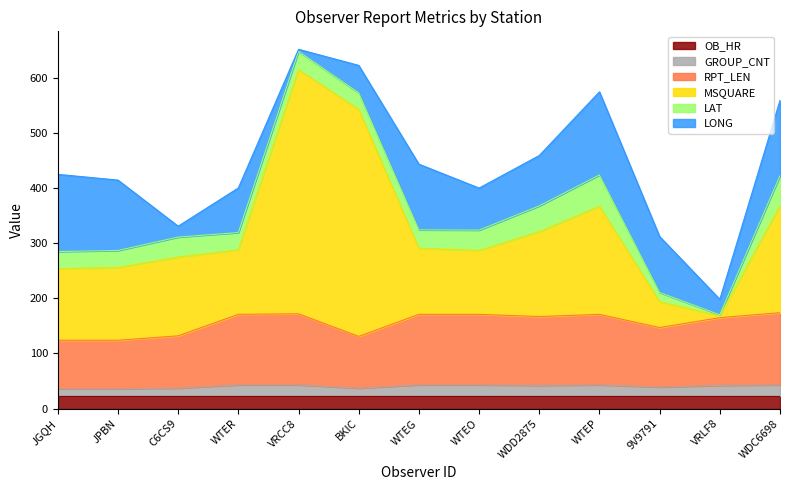

What is the total value across all series at WTEG?

443.6